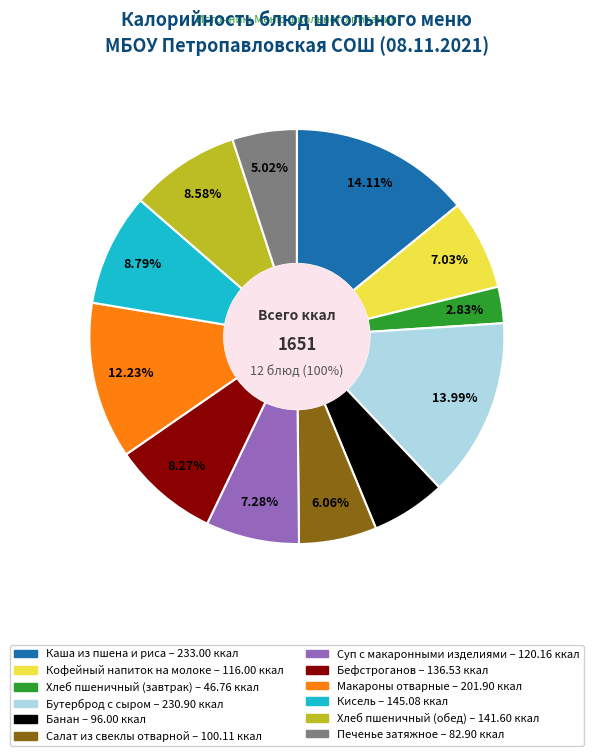

To the nearest percent, what percentage of the pie is Кофейный напиток на молоке?

7%